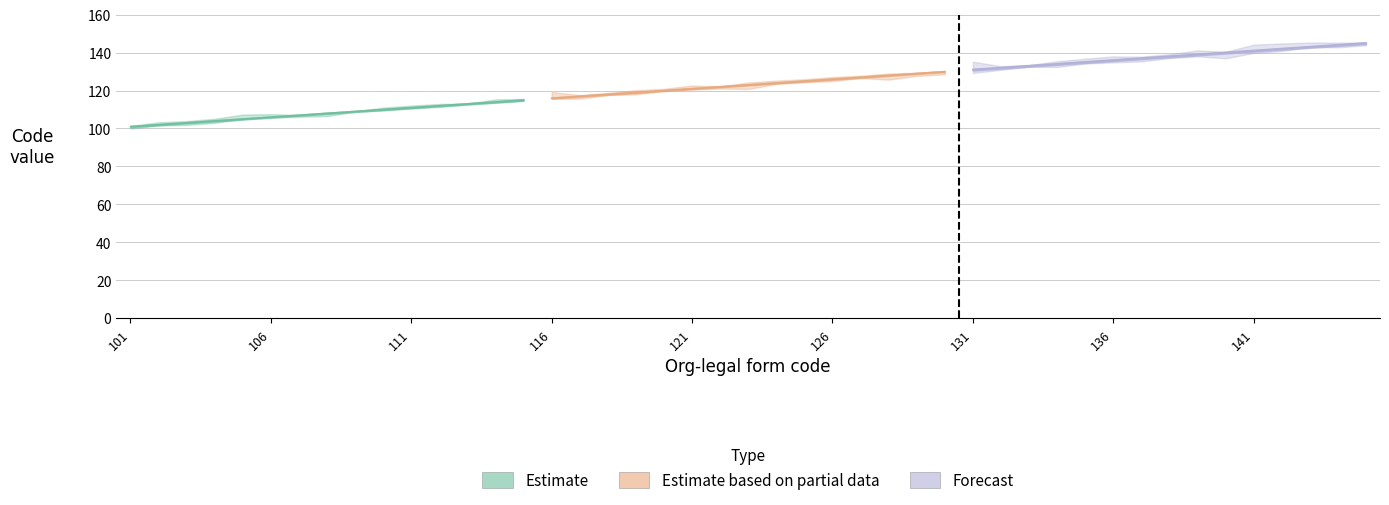

True or false: Estimate and Estimate based on partial data intersect in this chart.

False